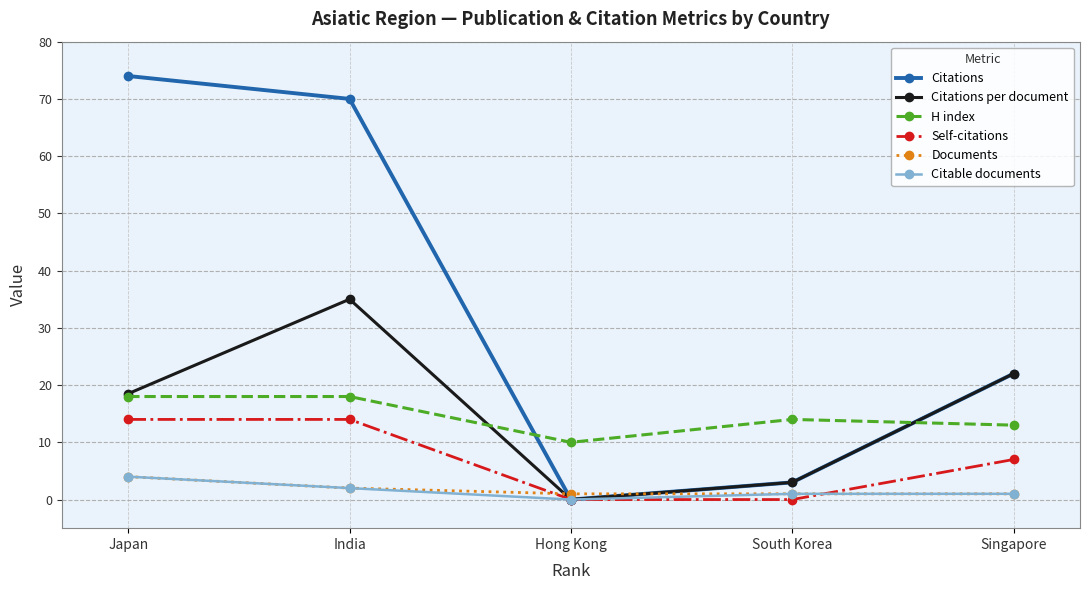

Between Japan and South Korea, which series saw the biggest shift?

Citations